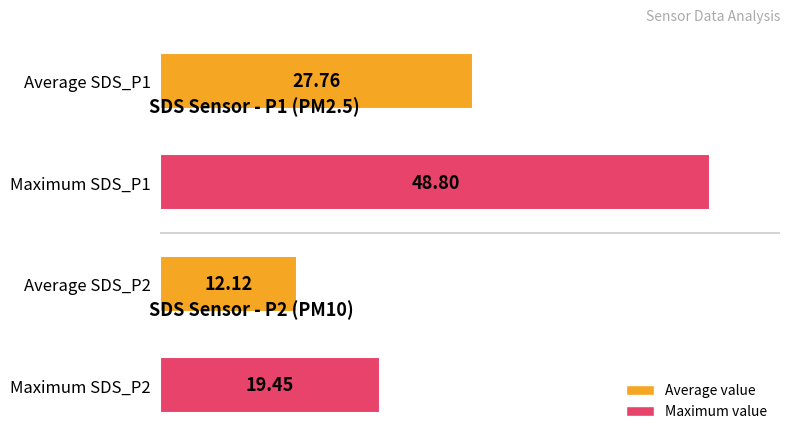

How many data points are less than 27?

2